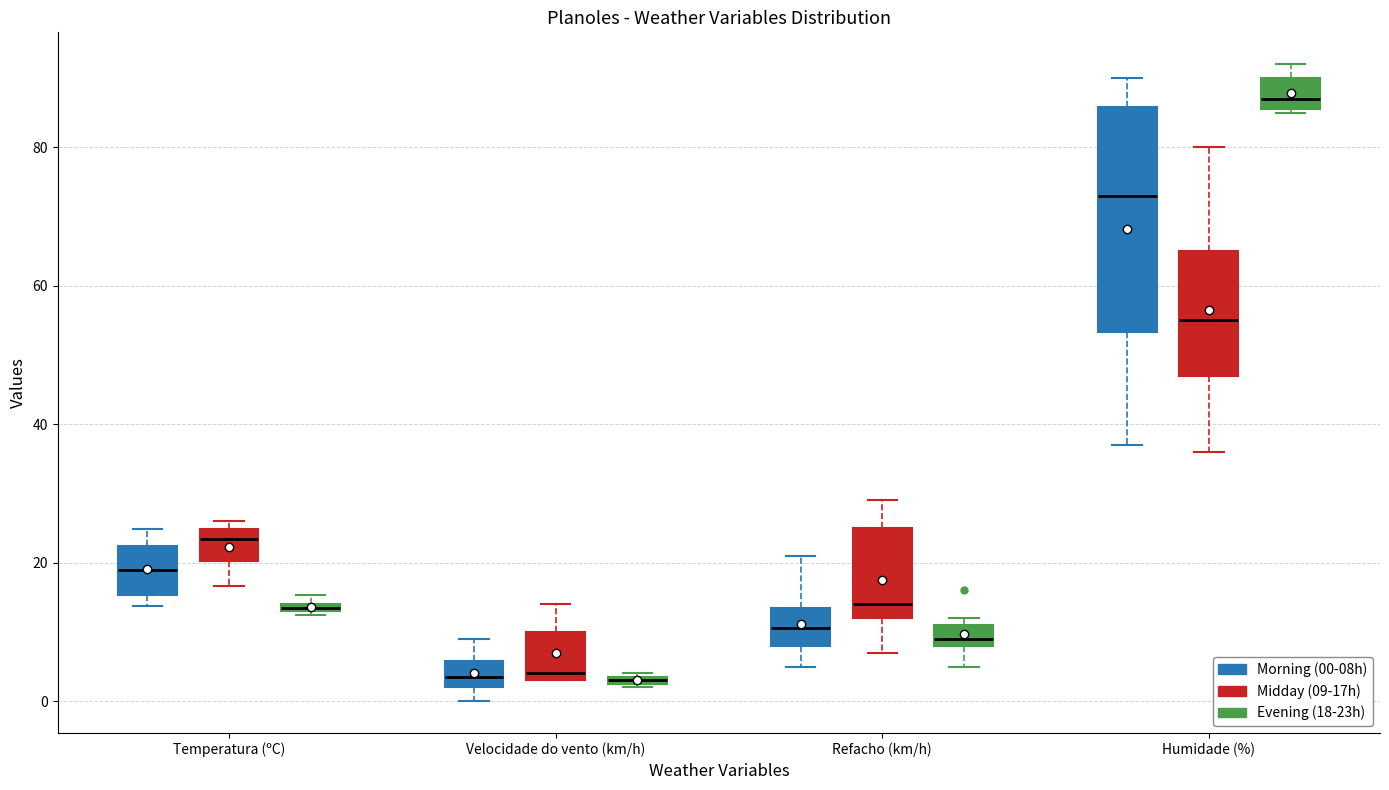

Which box is the tallest, from its lower edge to its upper edge?

Humidade (%) (Morning (00-08h))